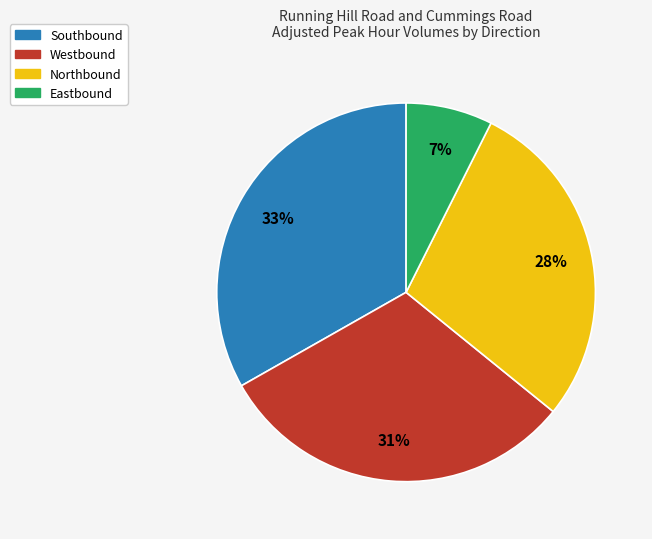

To the nearest percent, what is the difference between the largest and smallest slice percentages?

26%